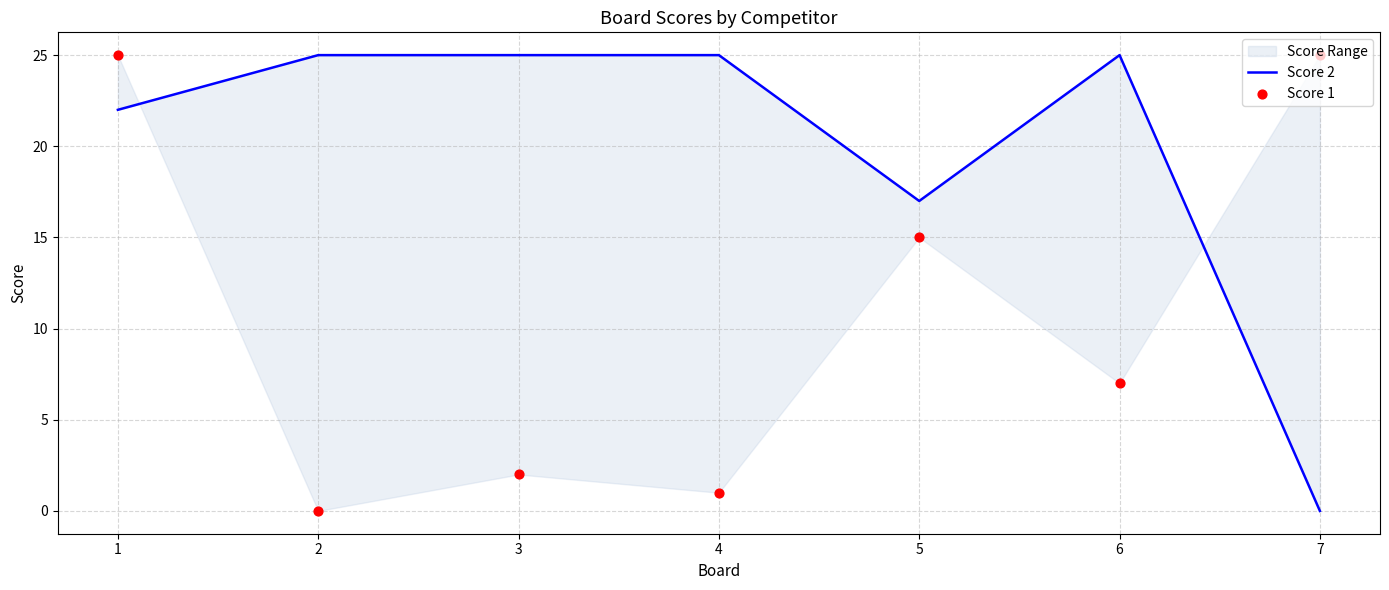

Which series contains the lowest Y value?

Score 2